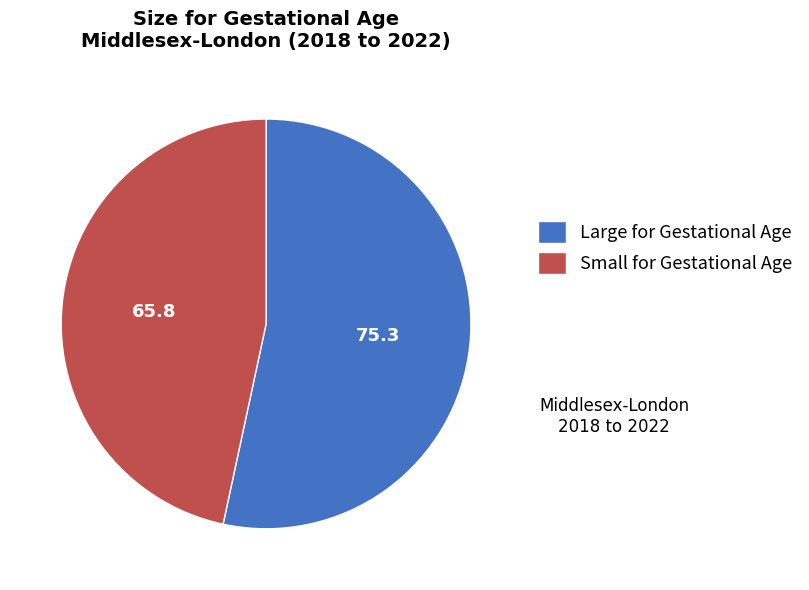

Does any single category account for the majority?

Yes